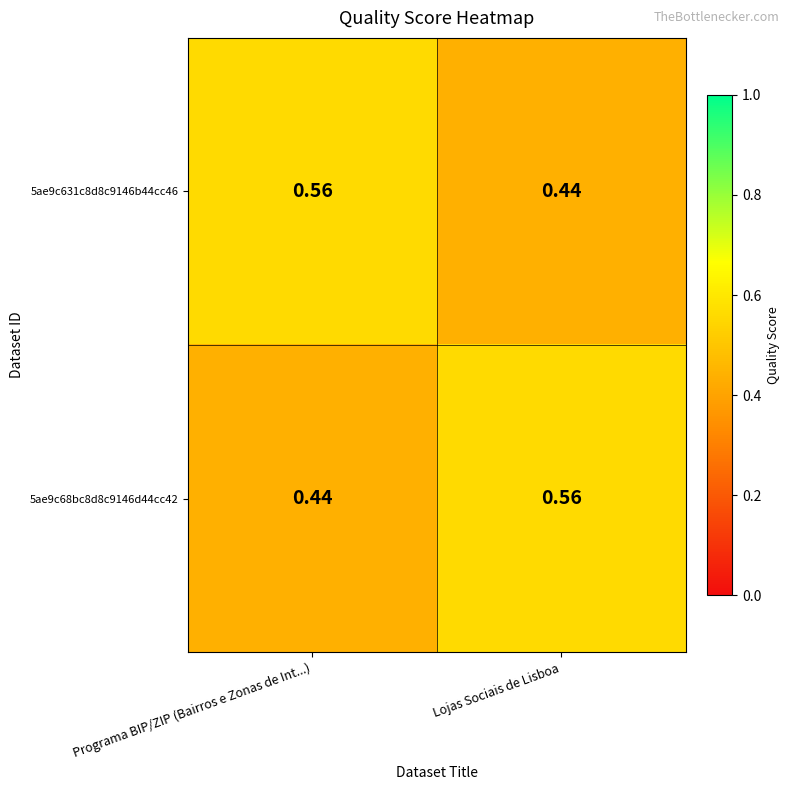

At which label is 5ae9c631c8d8c9146b44cc46 closest to 0?

Lojas Sociais de Lisboa